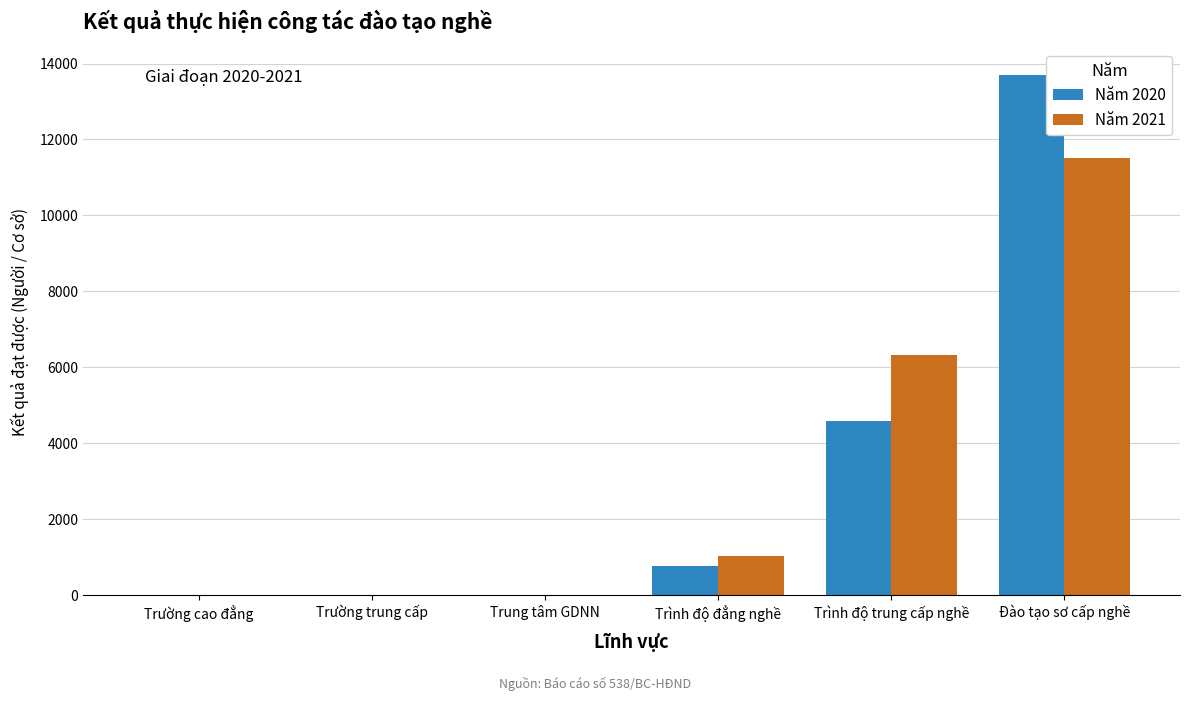

Read the Năm 2021 value at Trình độ trung cấp nghề.

6321